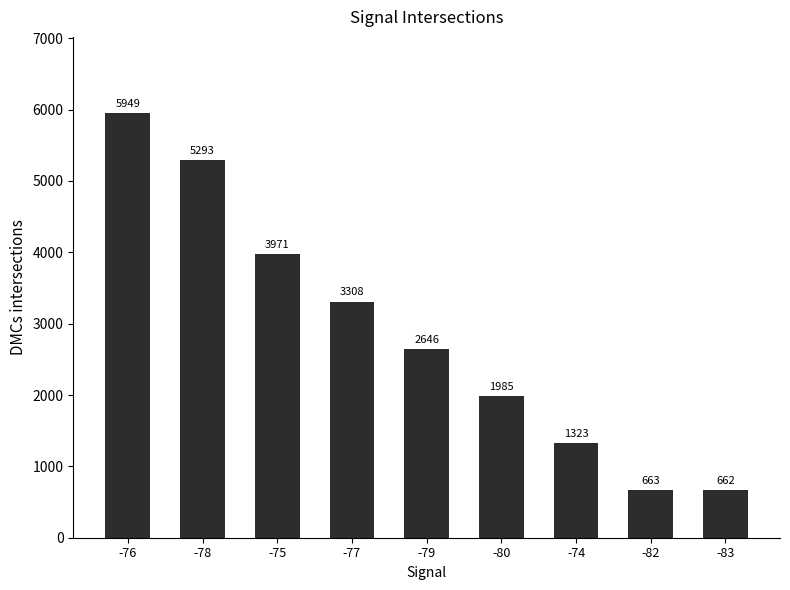

Are the bars grouped side by side (vs. stacked)?

No